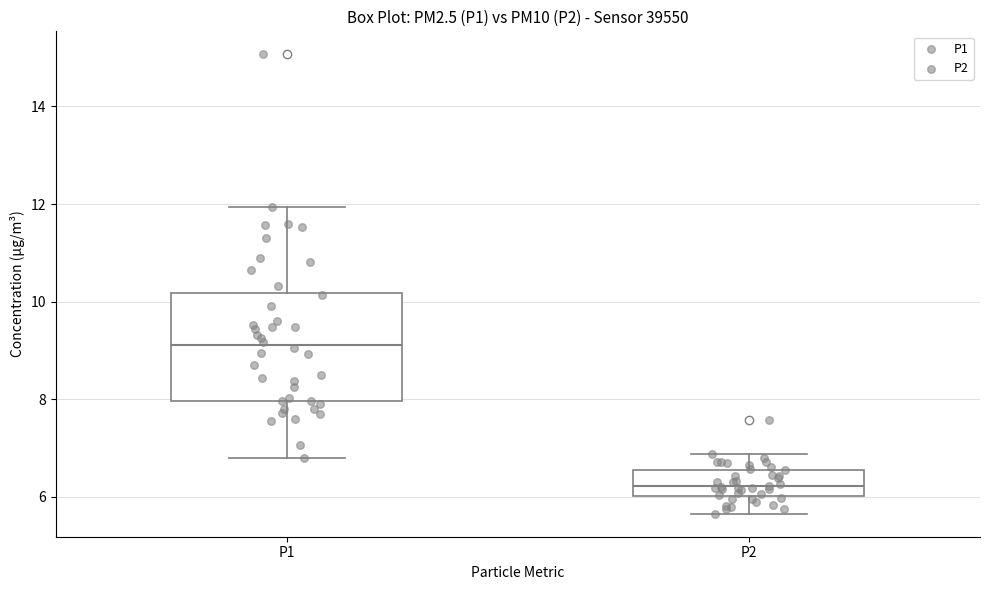

Reading left to right, read every box against the y-axis: the position of its median line, the range the box covers, and the ends of its whiskers. The values are not printed on the chart, so give them approximately, as read against the axis.

P1: median 9.2, box 8.0 to 10.2, whiskers 6.8 to 12.0
P2: median 6.2, box 6.0 to 6.6, whiskers 5.6 to 6.8